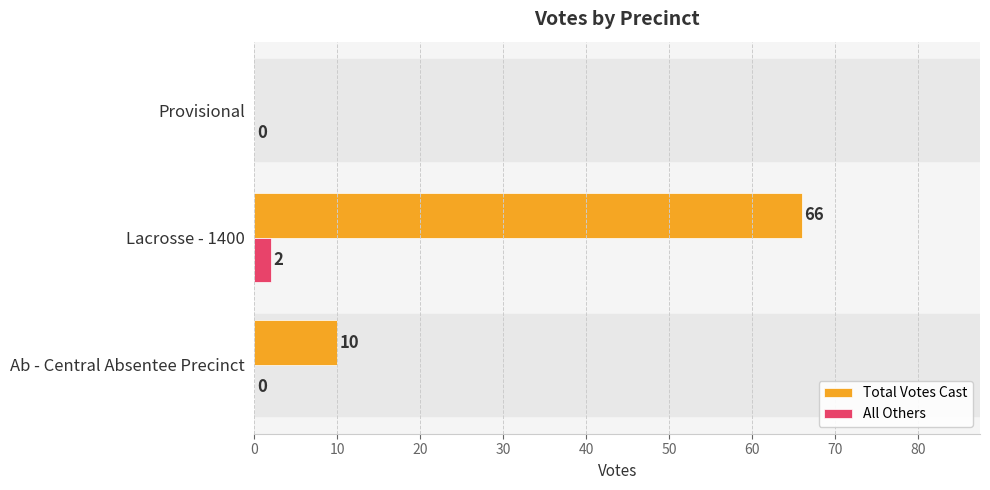

How many data points does each series have?

3